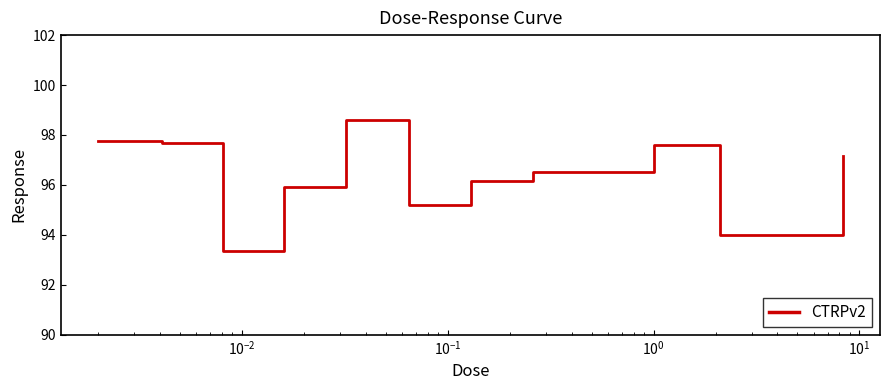

What is the minimum value shown in the chart?

93.4